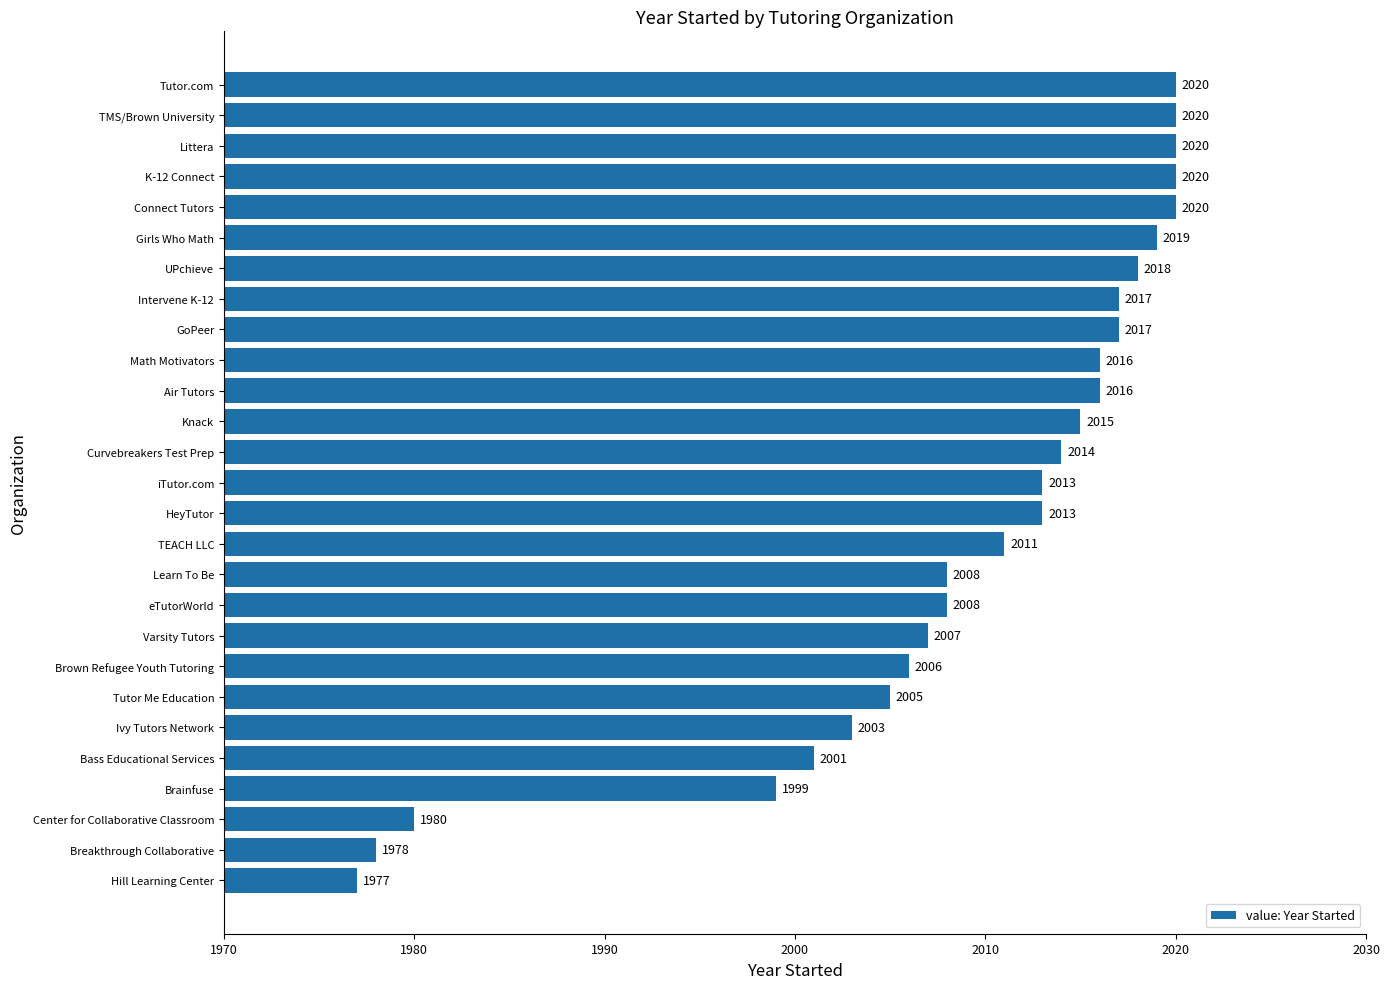

What is the sum of all values?

54241